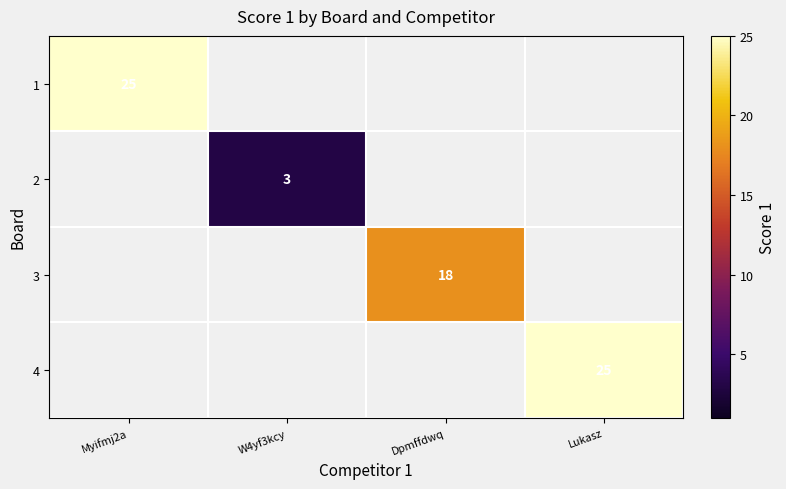

At which category does the chart reach its peak across all series?

Myifmj2a